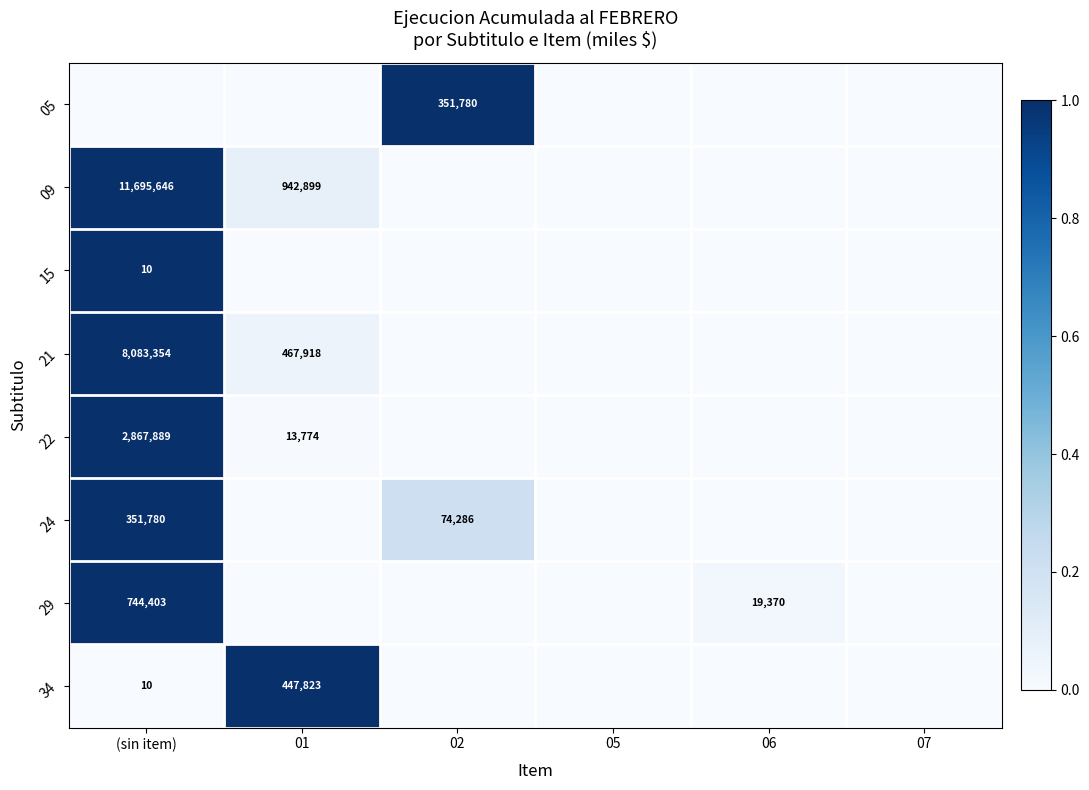

Is it true that 24 equals 74286 at 02?

True